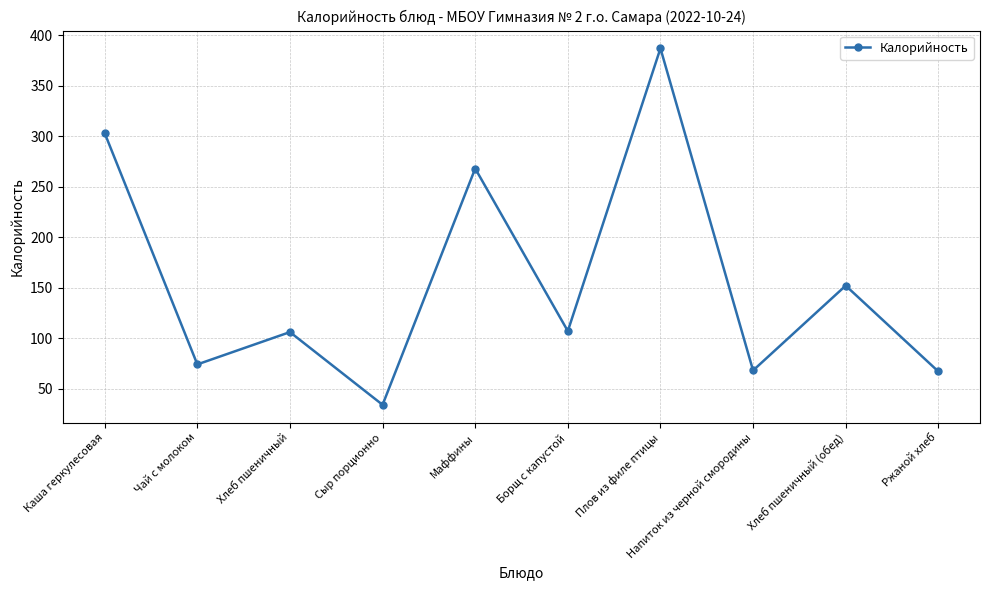

How many categories are shown in the chart?

10